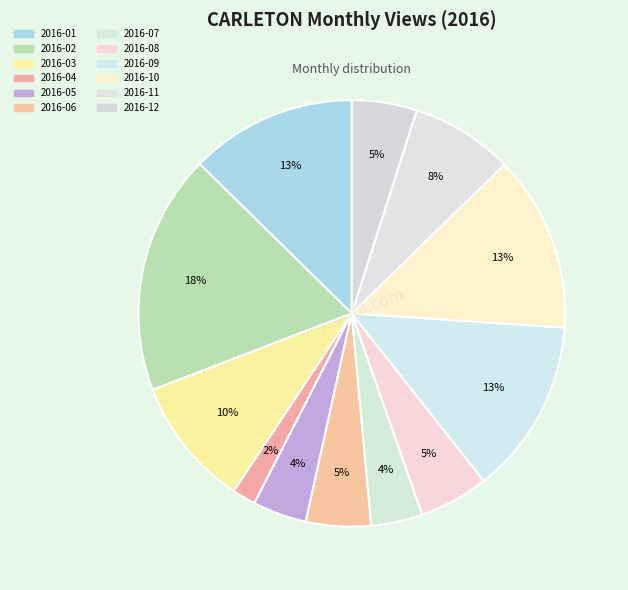

Rank the categories by value from lowest to highest.

2016-04, 2016-07, 2016-05, 2016-06, 2016-12, 2016-08, 2016-11, 2016-03, 2016-01, 2016-09, 2016-10, 2016-02